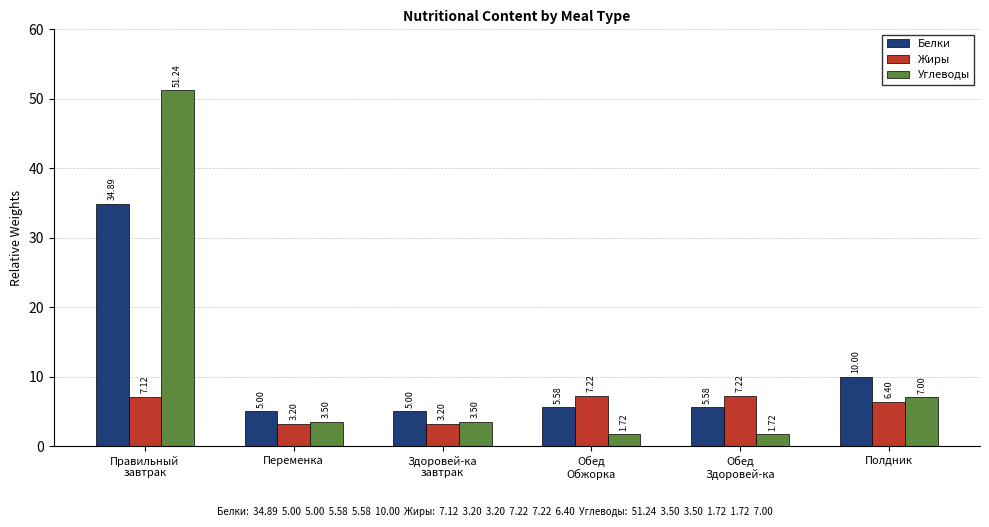

Does the chart contain any negative values?

No